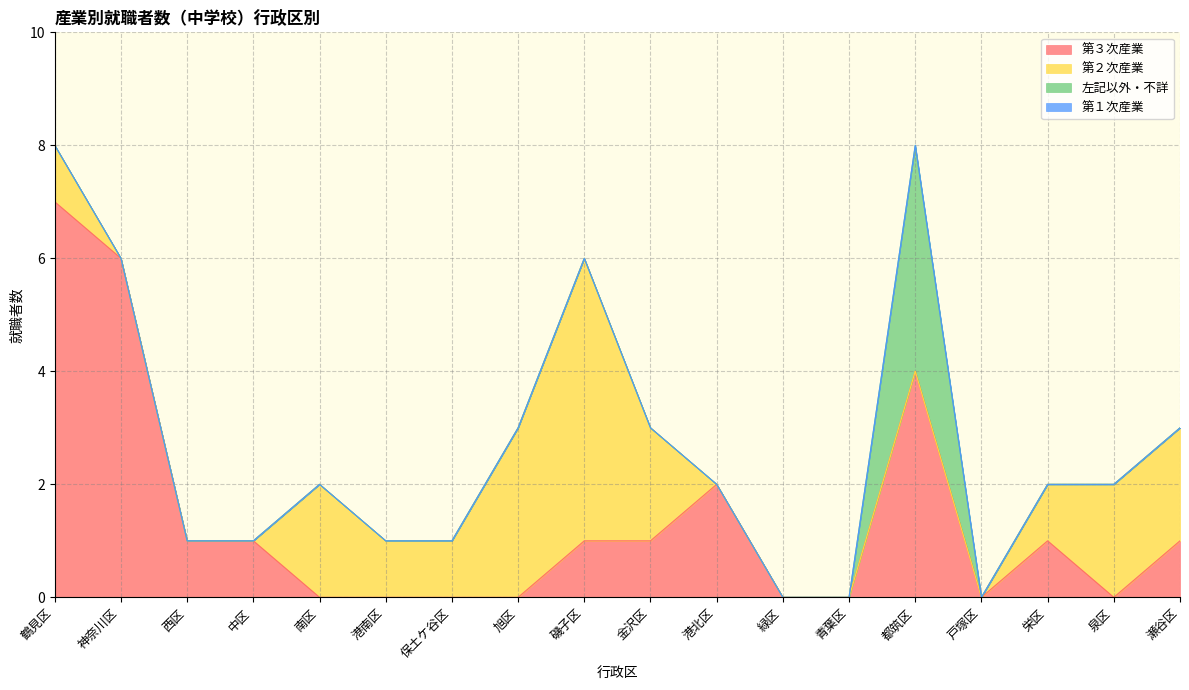

Which category has the highest value in the 第３次産業 series?

鶴見区